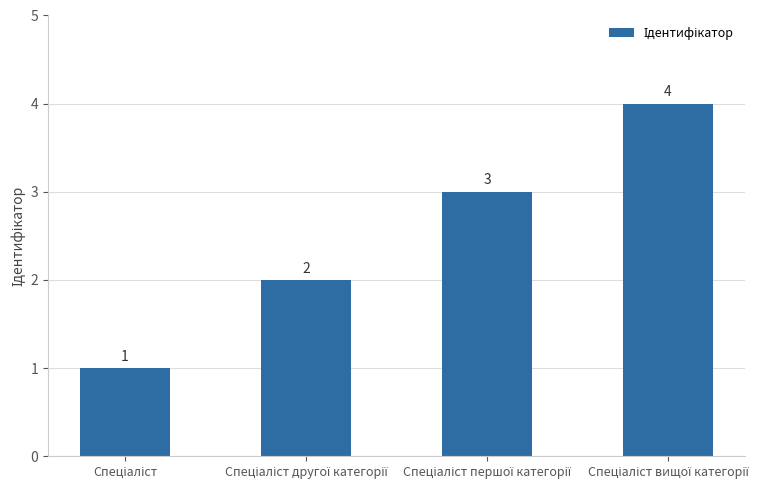

What is the maximum value shown in the chart?

4